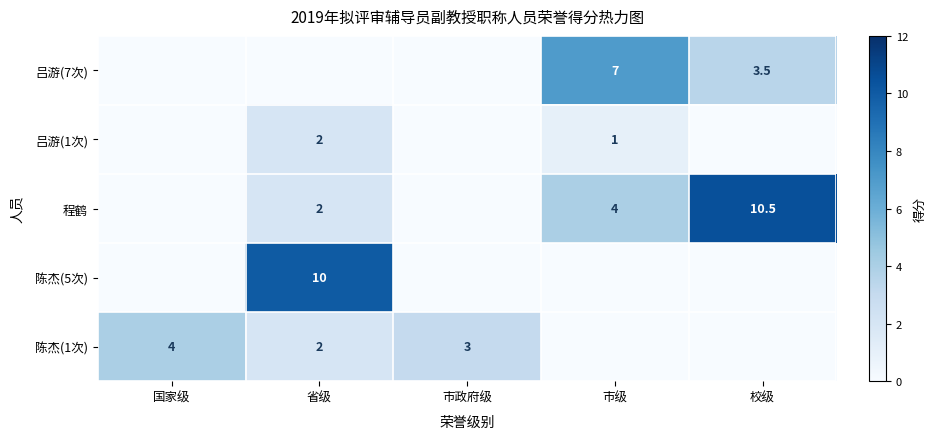

The value of 程鹤 at 市级 is 5.3. True or false?

False